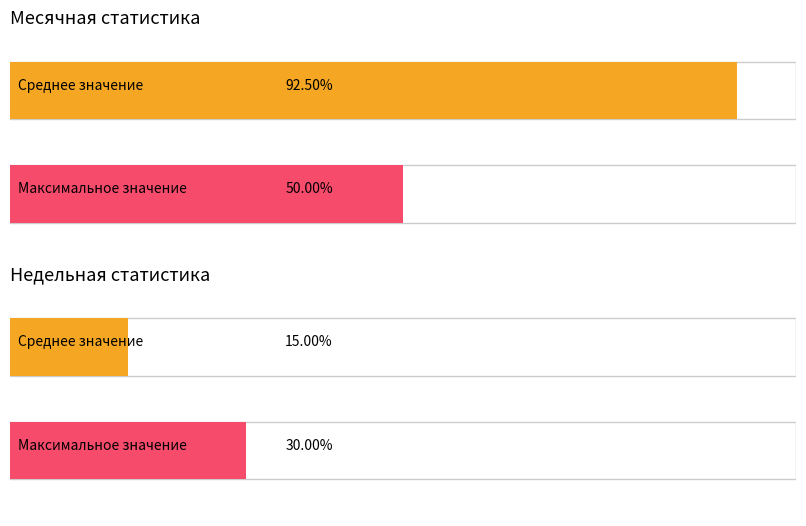

Does the chart contain any negative values?

No